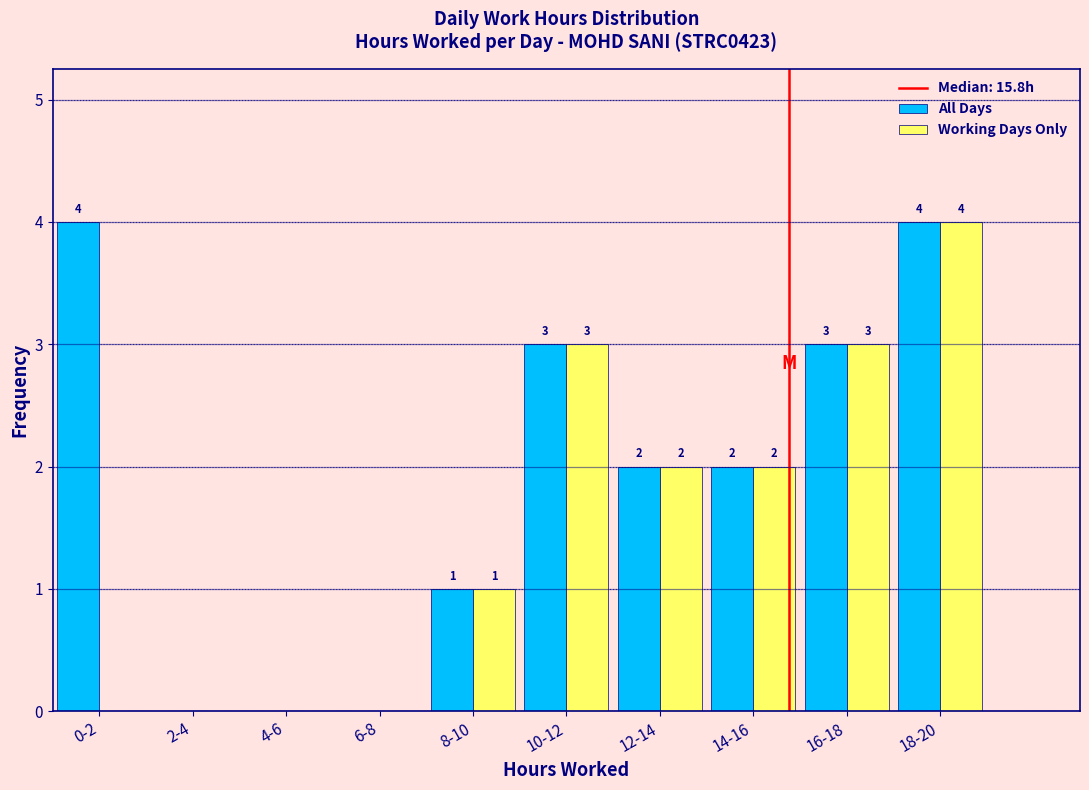

Reading left to right, extract all data points from this chart.

All Days: 0-2=4	2-4=0	4-6=0	6-8=0	8-10=1	10-12=3	12-14=2	14-16=2	16-18=3	18-20=4
Working Days Only: 0-2=0	2-4=0	4-6=0	6-8=0	8-10=1	10-12=3	12-14=2	14-16=2	16-18=3	18-20=4